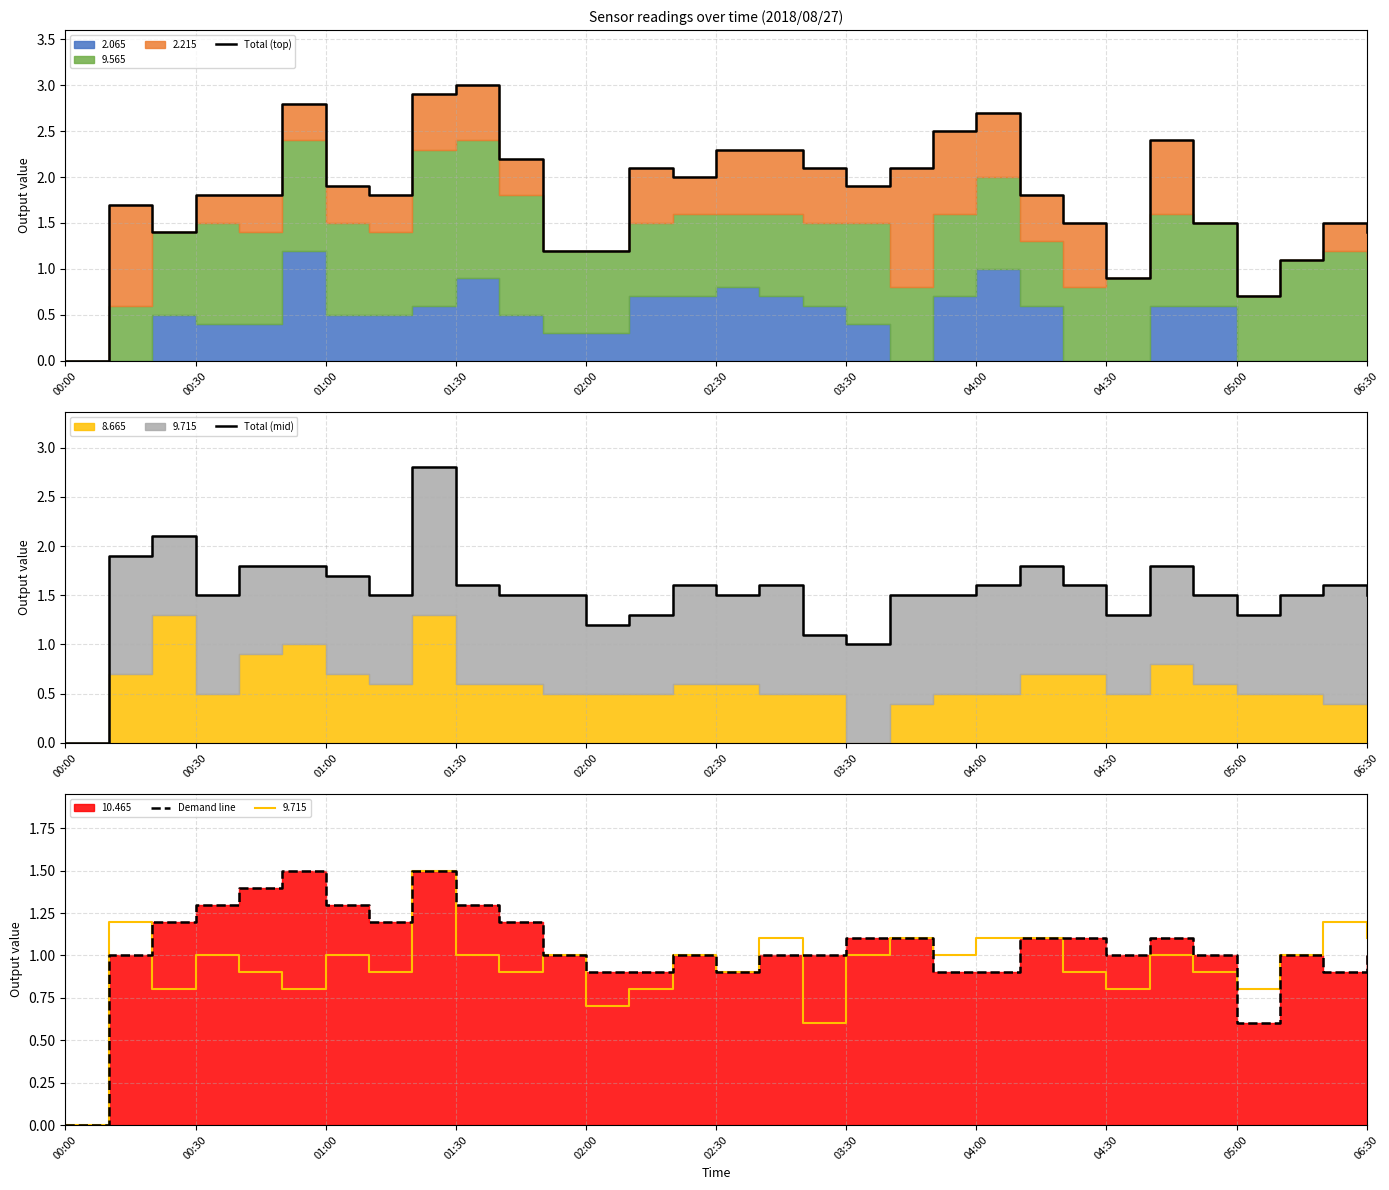

The value of Total (top) at 04:00 is 4.6. True or false?

False